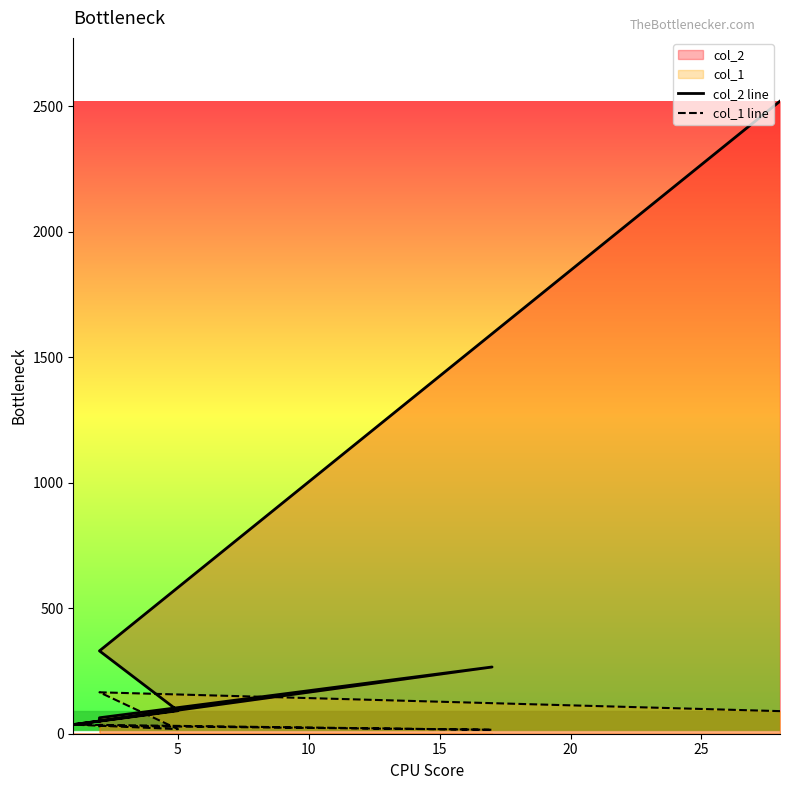

Reading left to right, list all the values displayed in this chart.

col_2 line: 2520.0	330.0	91.6	36.3	265.8	63.6	51.3
col_1 line: 90.0	165.0	18.3	36.3	15.6	31.8	25.6